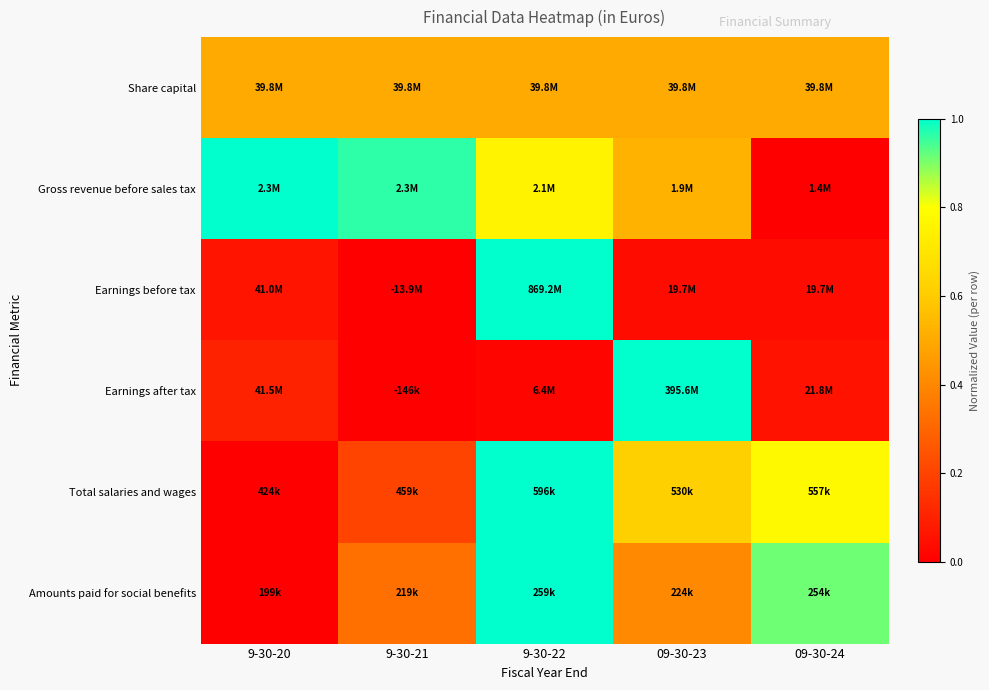

How many categories are shown in the chart?

5